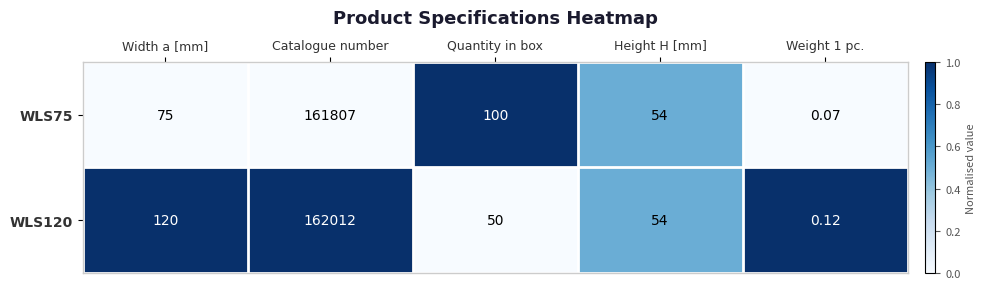

At which category is the sum across all series the highest?

Catalogue number